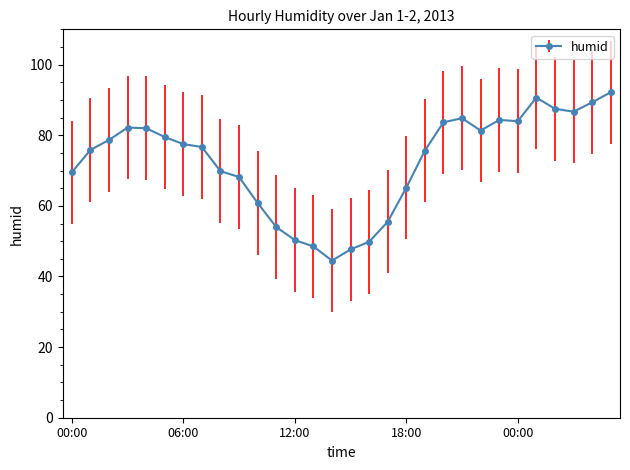

True or false: the data has more than 1 interior local peaks.

True